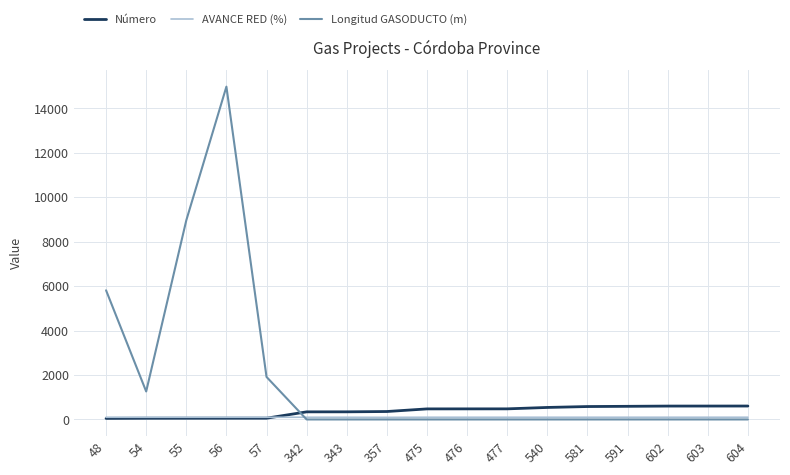

Is the value of Longitud GASODUCTO (m) at 475 greater than the value of Número at 475?

No